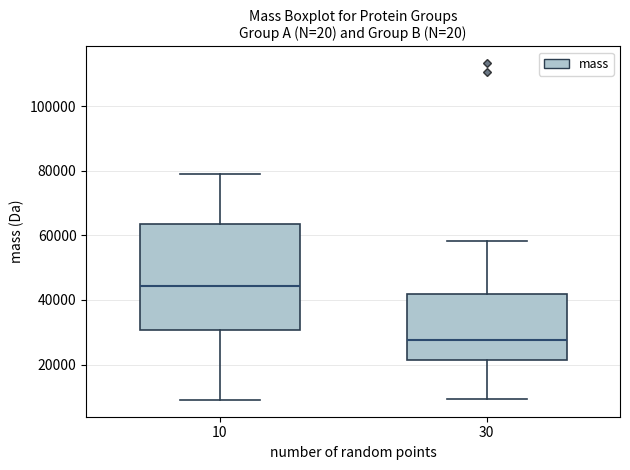

Reading left to right, read every box against the y-axis: the position of its median line, the range the box covers, and the ends of its whiskers. The values are not printed on the chart, so give them approximately, as read against the axis.

10: median 44000, box 30000 to 64000, whiskers 10000 to 80000
30: median 28000, box 22000 to 42000, whiskers 10000 to 58000